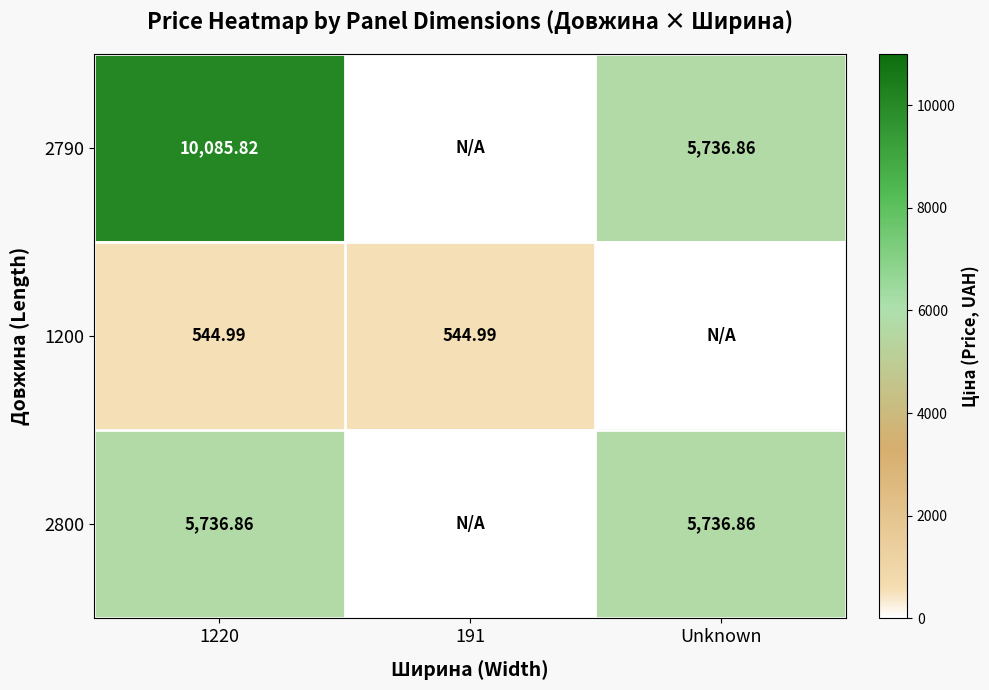

Is the value of 2800 at 1220 greater than the value of 1200 at 1220?

Yes